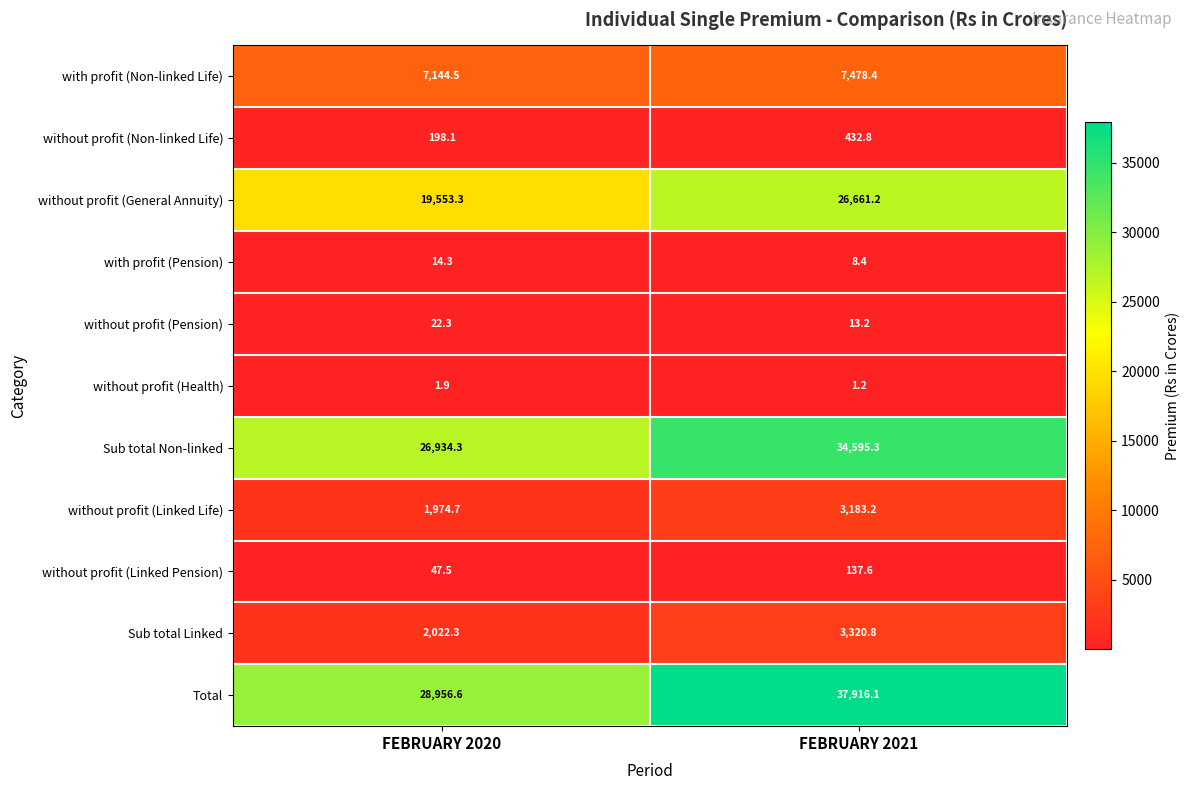

List the series in order of their peak value, highest first.

Total, Sub total Non-linked, without profit (General Annuity), with profit (Non-linked Life), Sub total Linked, without profit (Linked Life), without profit (Non-linked Life), without profit (Linked Pension), without profit (Pension), with profit (Pension), without profit (Health)